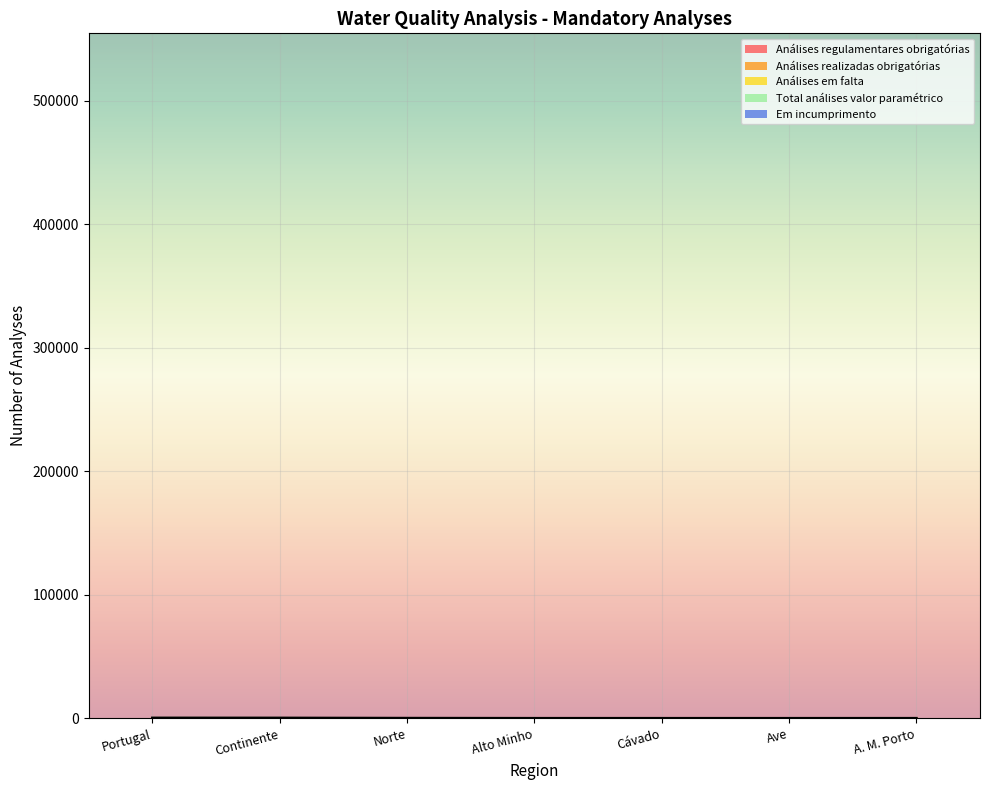

Does the chart display data point markers on the line(s)?

No